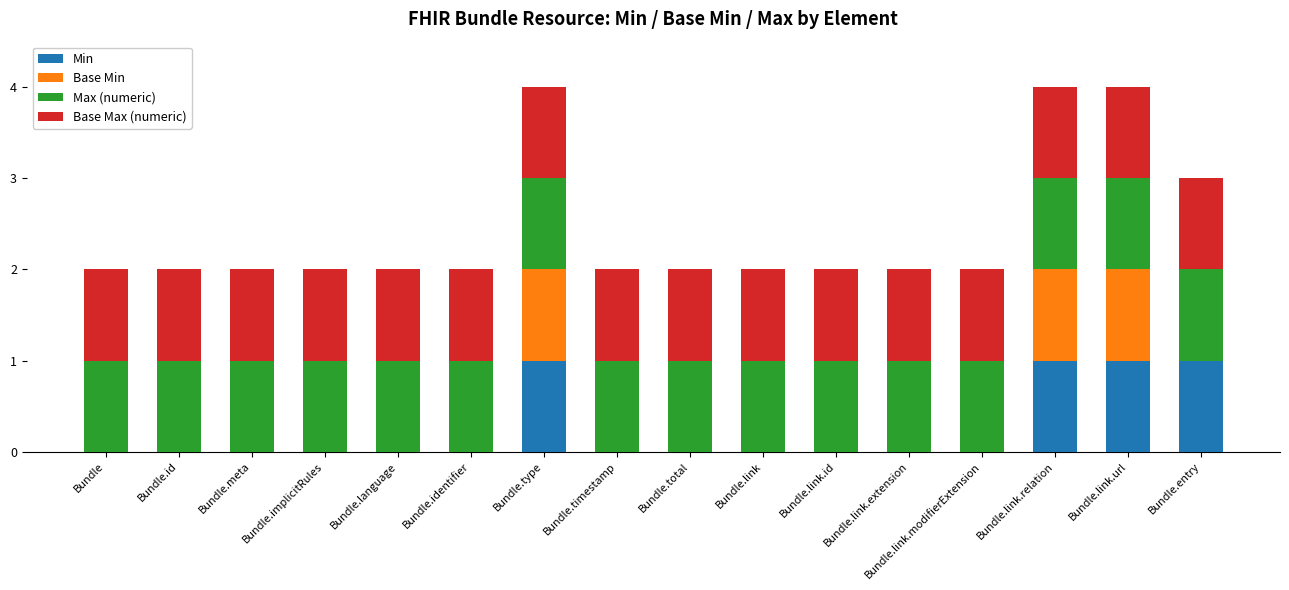

True or false: Min has a value of 0 at Bundle.

True